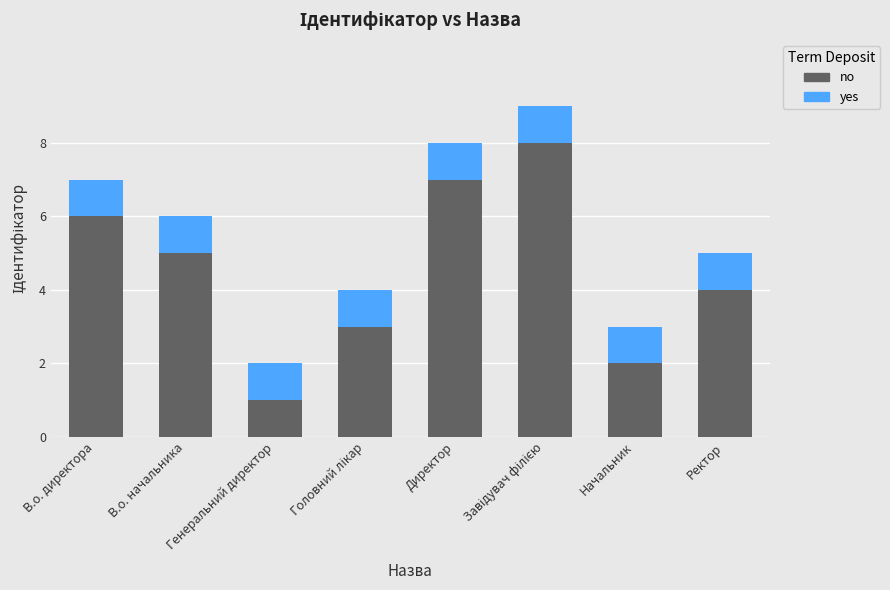

What is the total value across all series at Ректор?

5